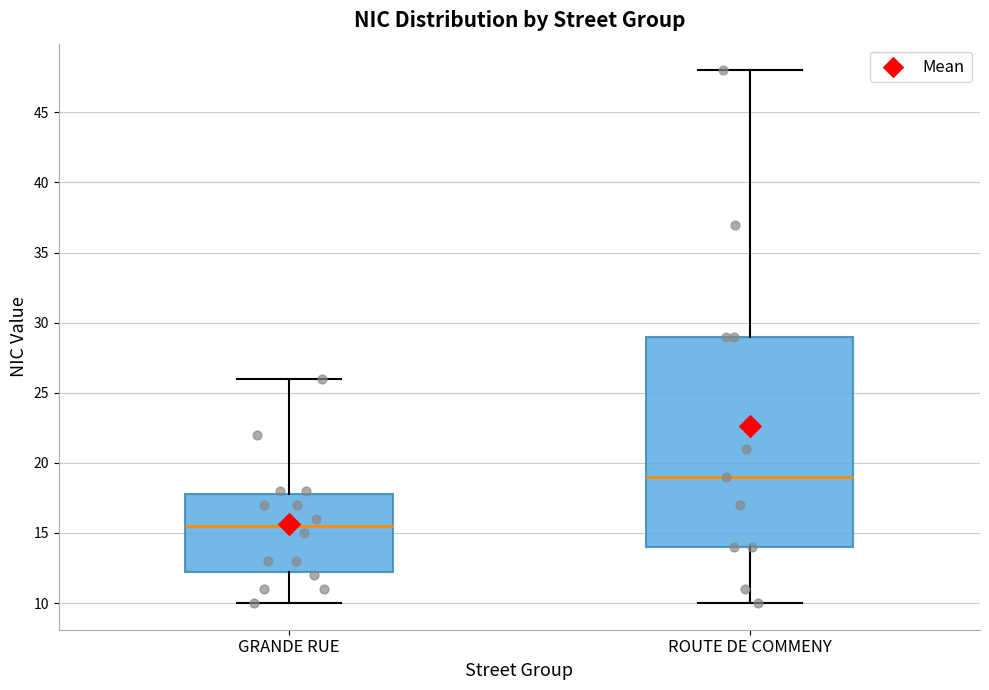

Reading left to right, transcribe this box plot: for each box, give where its median line is, the range the box spans, and where its two whiskers end, as read against the y-axis. The values are not printed on the chart, so give them approximately, as read against the axis.

GRANDE RUE: median 15.5, box 12.5 to 18.0, whiskers 10.0 to 26.0
ROUTE DE COMMENY: median 19.0, box 14.0 to 29.0, whiskers 10.0 to 48.0